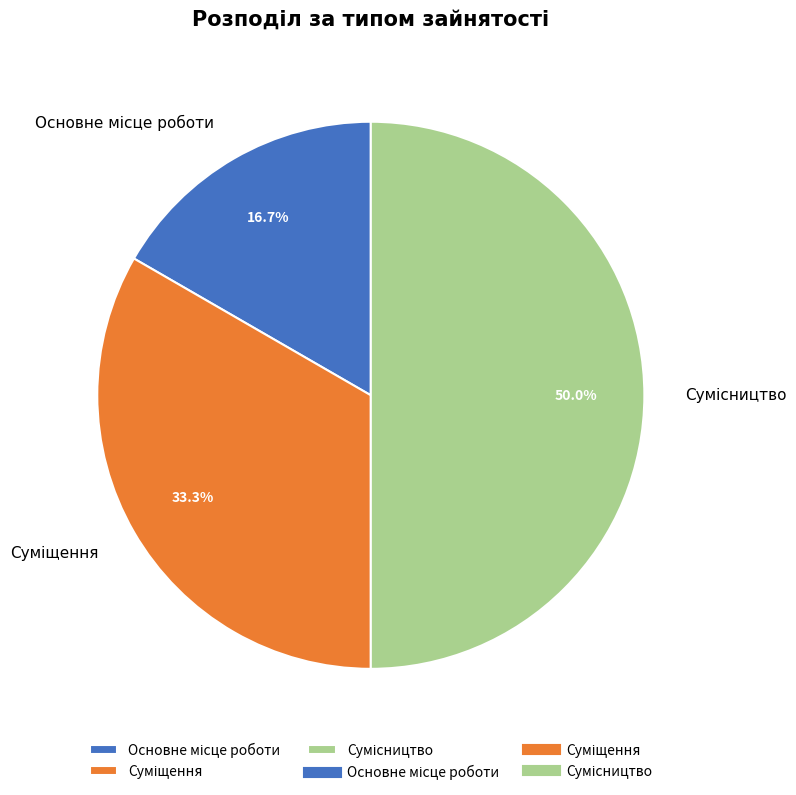

Rank the categories by value from highest to lowest.

Сумісництво, Суміщення, Основне місце роботи